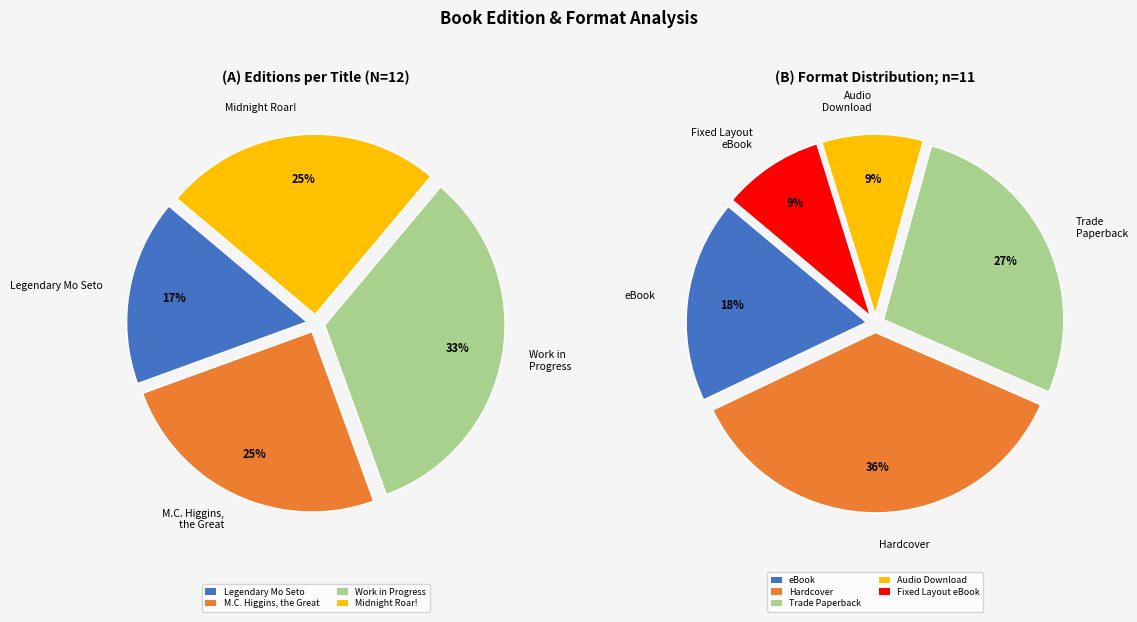

Does any single category account for the majority?

No